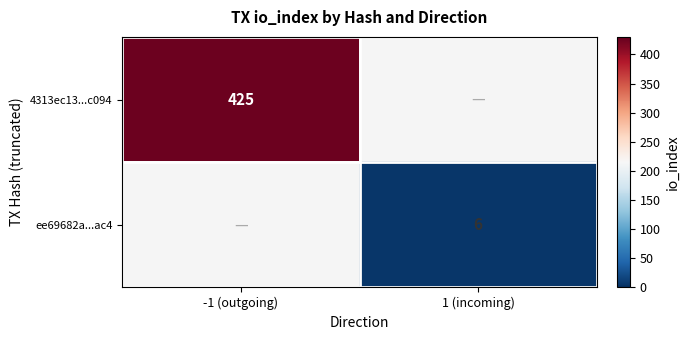

How many data points does each series have?

2